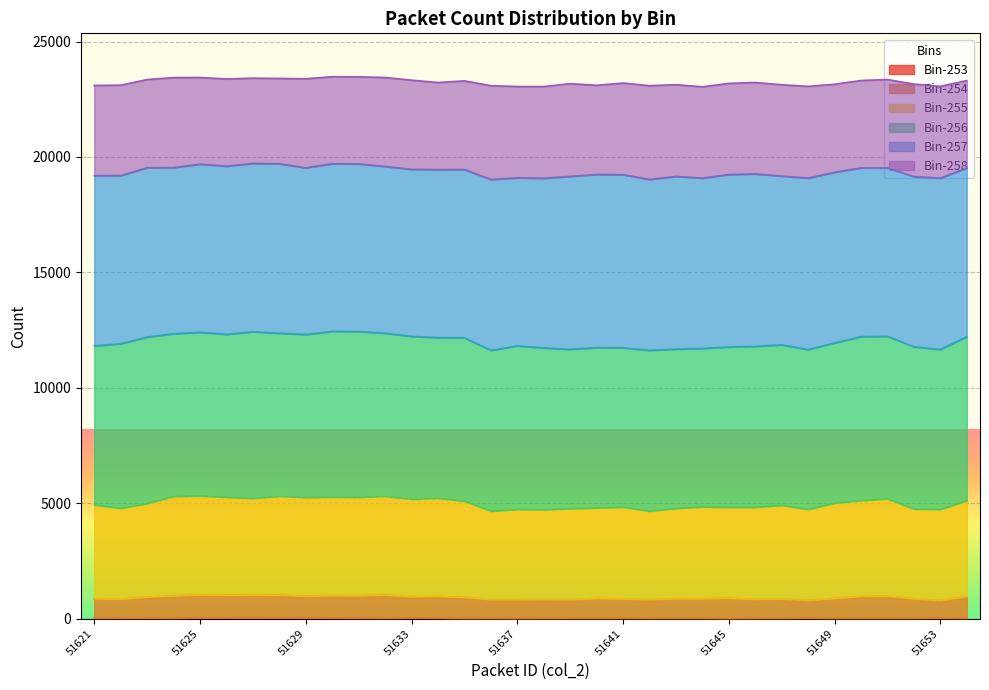

At which category does the chart reach its peak across all series?

51625